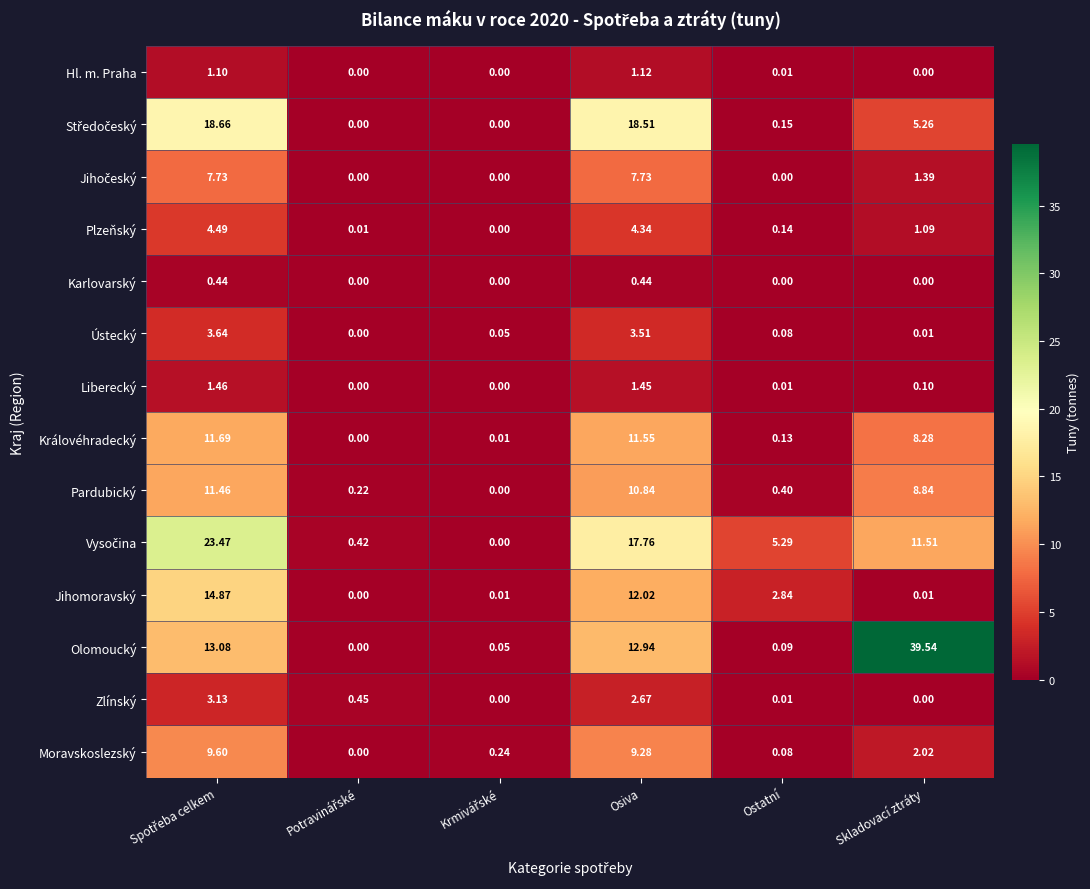

Which label corresponds to the largest value in the chart?

Skladovací ztráty